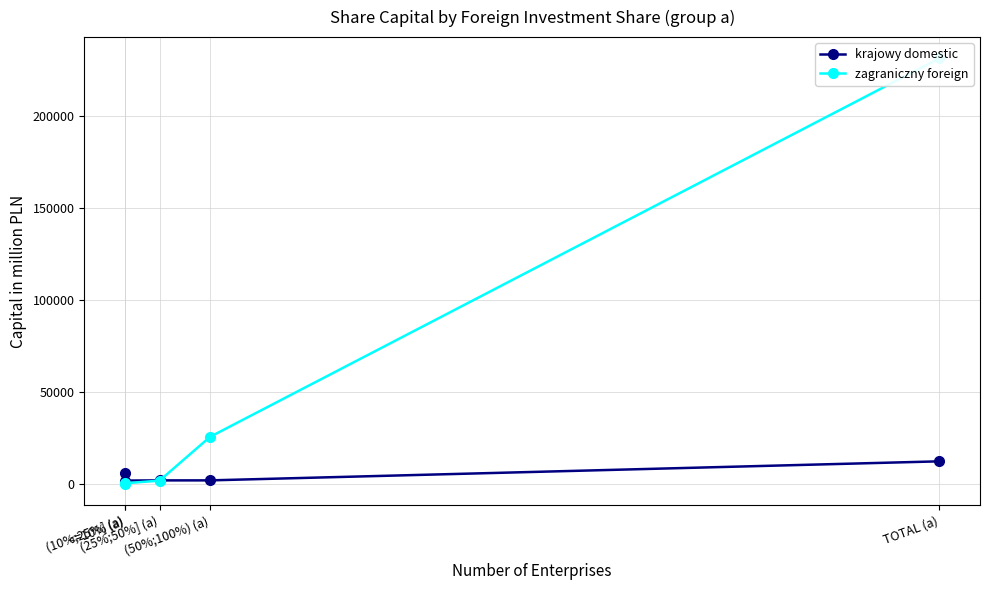

The krajowy domestic series shows 2986.5 at (50%;100%) (a). True or false?

False